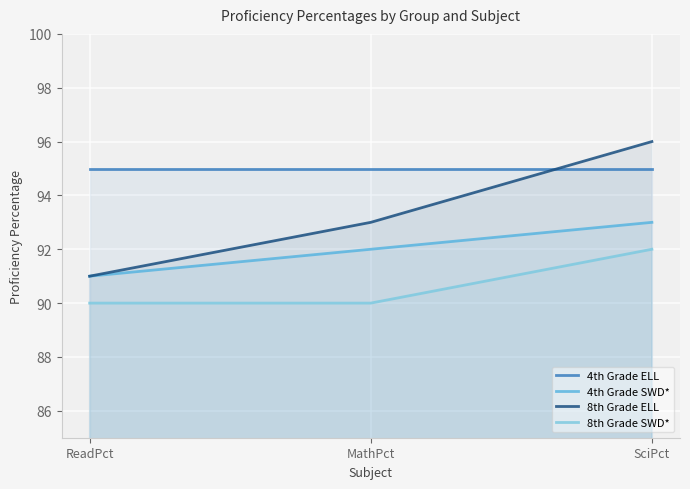

Rank the categories by 4th Grade SWD* value from highest to lowest.

SciPct, MathPct, ReadPct